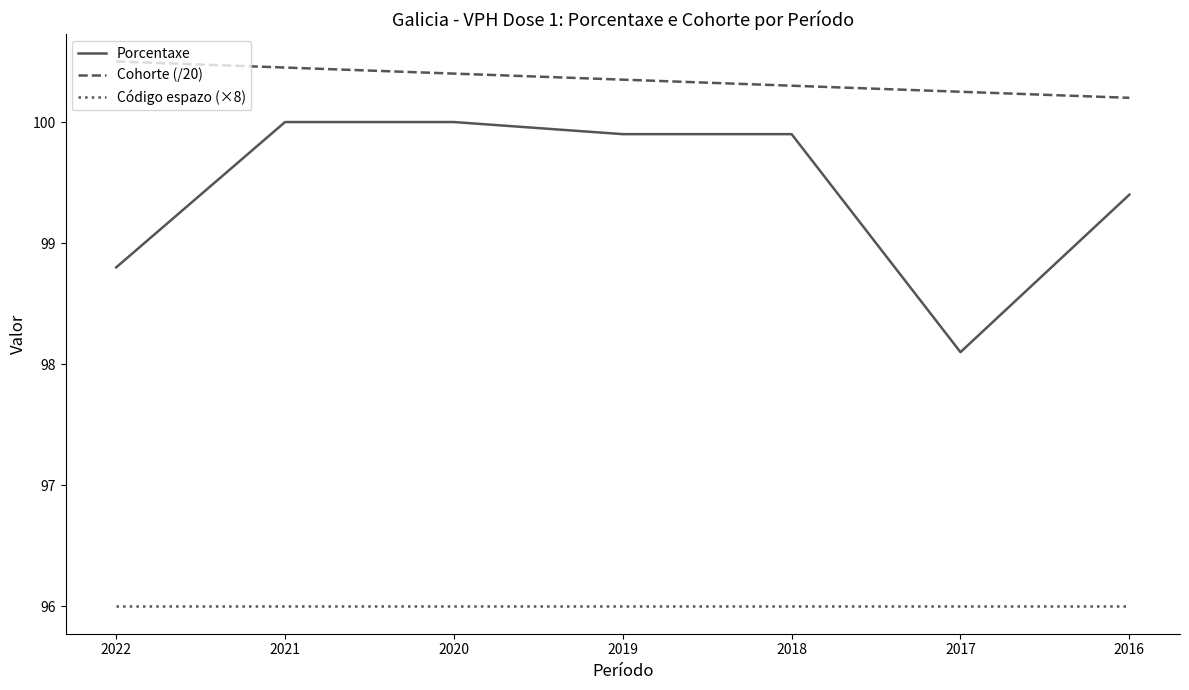

True or false: Porcentaxe has a value of 175.0 at 2022.

False